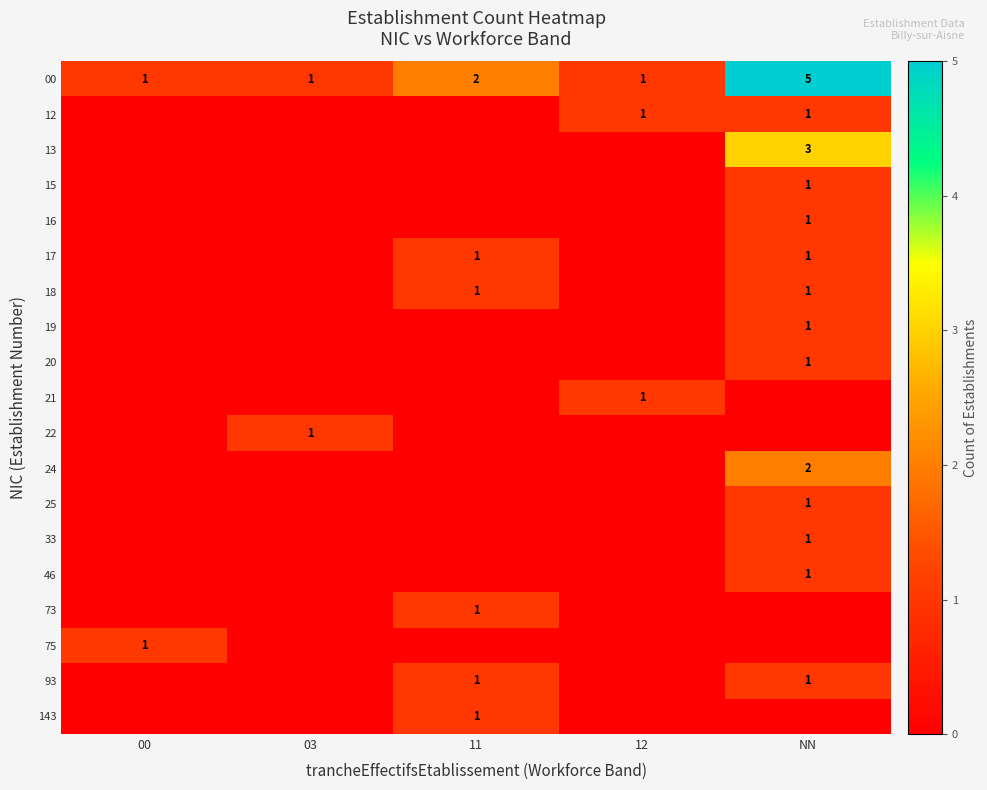

The 93 series shows 1 at 11. True or false?

True